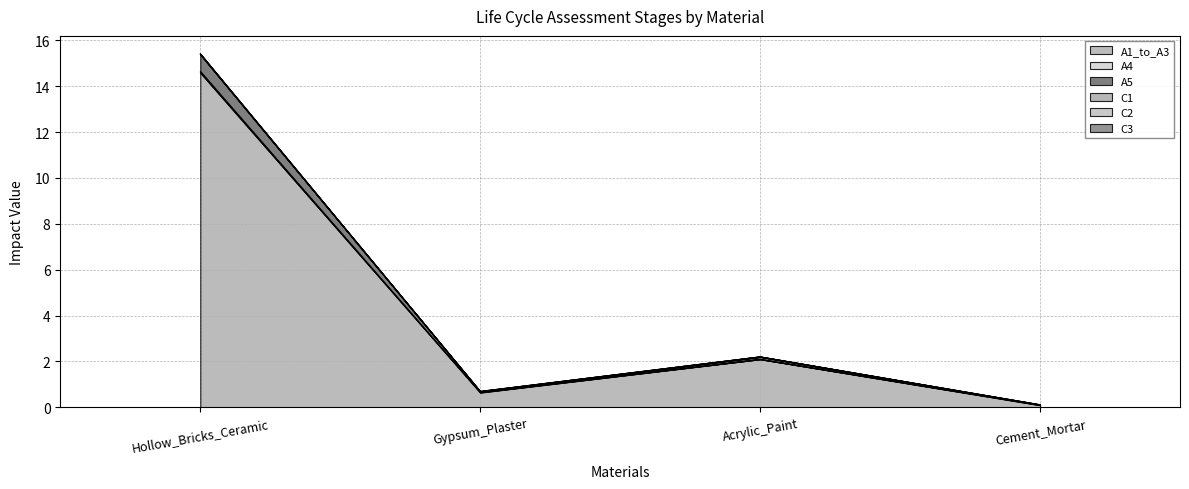

Reading left to right, extract all data points from this chart.

A1_to_A3: 14.6	0.6	2.1	0.1
A4: 0.1	0.0	0.0	0.0
A5: 0.7	0.0	0.1	0.0
C1: 0.0	0.0	0.0	0.0
C2: 0.0	0.0	0.0	0.0
C3: 0.0	0.0	0.0	0.0